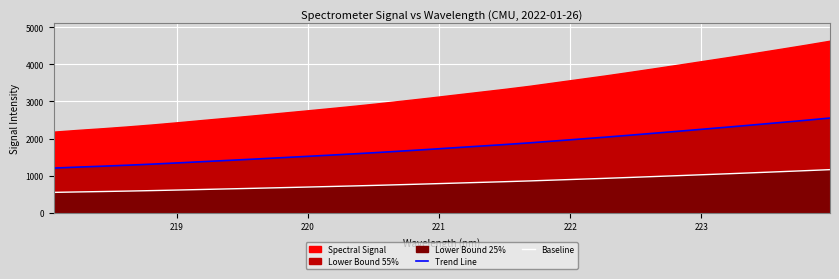

What is the sum of all Baseline values?

25926.6